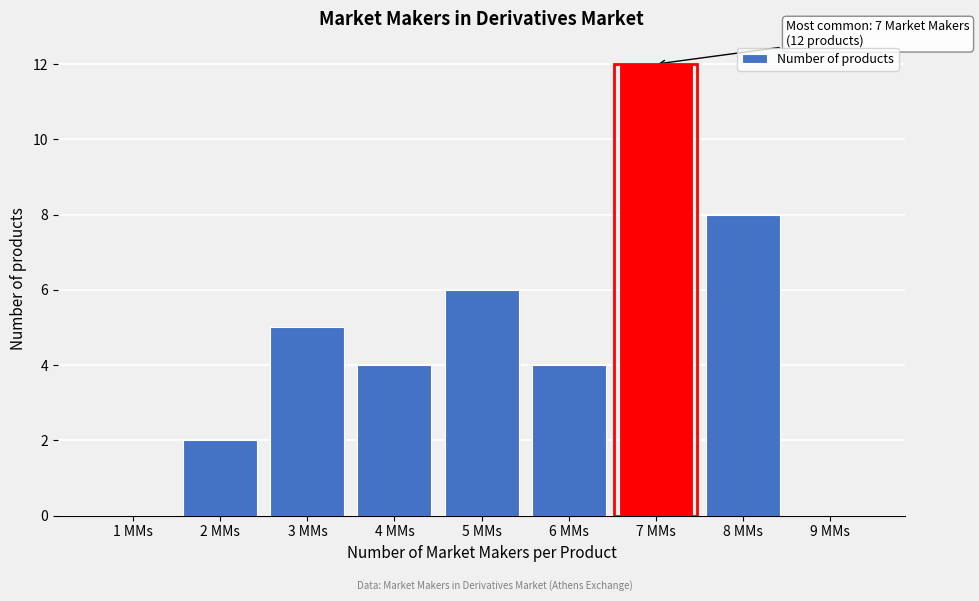

Over which range of the x-axis is the bar tallest?

6.5 to 7.5